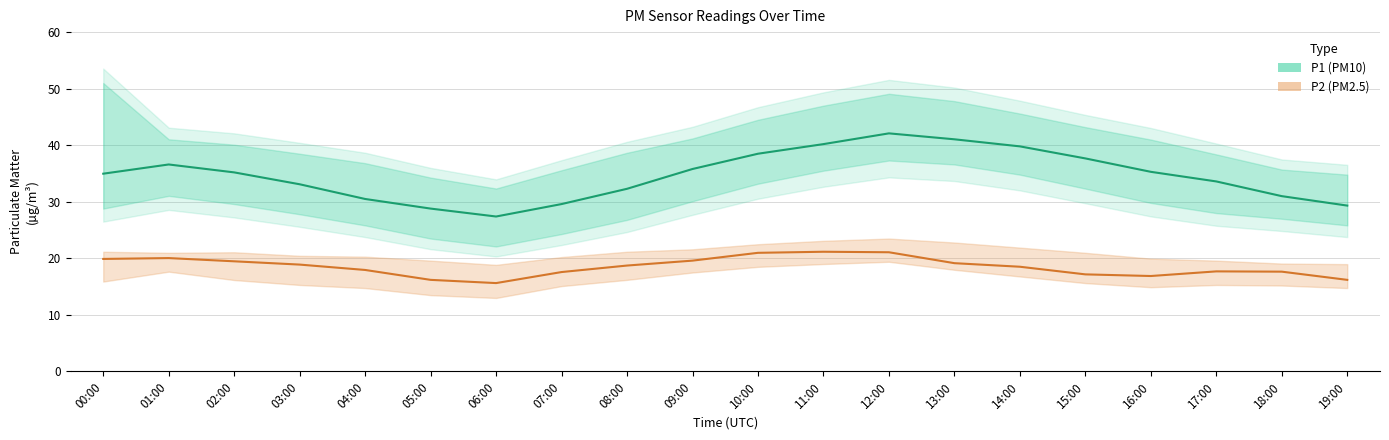

List the series in order of their peak value, highest first.

P1_upper, P1, P1_lower, P2_upper, P2, P2_lower